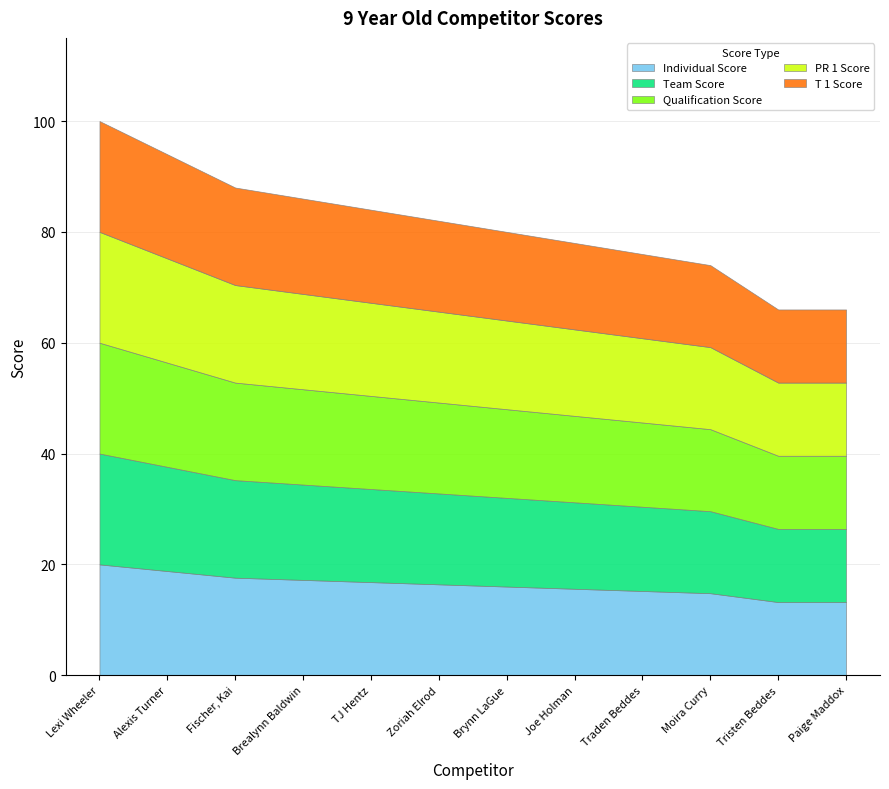

List the labels in order of Team Score value, smallest first.

Tristen Beddes, Paige Maddox, Moira Curry, Traden Beddes, Joe Holman, Brynn LaGue, Zoriah Elrod, TJ Hentz, Brealynn Baldwin, Fischer, Kai, Alexis Turner, Lexi Wheeler